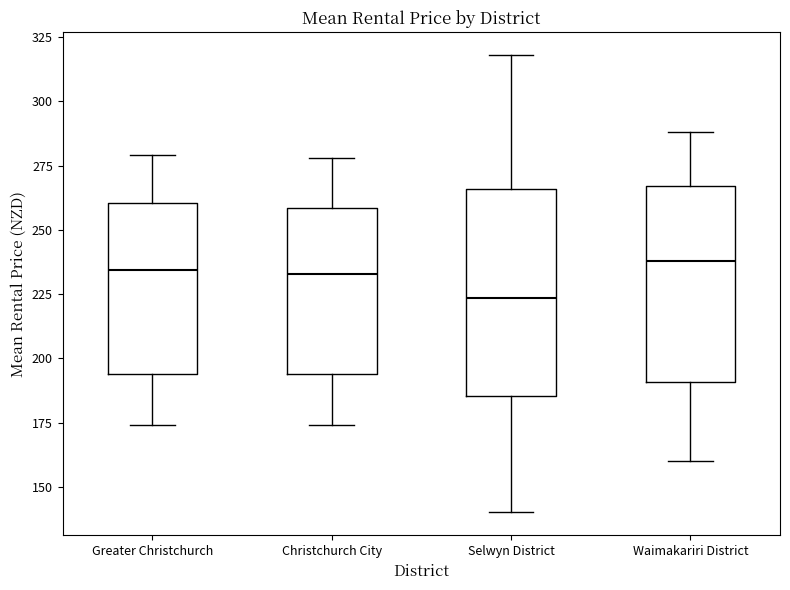

Reading left to right, transcribe this box plot: for each box, give where its median line is, the range the box spans, and where its two whiskers end, as read against the y-axis. The values are not printed on the chart, so give them approximately, as read against the axis.

Greater Christchurch: median 235, box 195 to 260, whiskers 175 to 280
Christchurch City: median 235, box 195 to 260, whiskers 175 to 280
Selwyn District: median 225, box 185 to 265, whiskers 140 to 320
Waimakariri District: median 240, box 190 to 265, whiskers 160 to 290